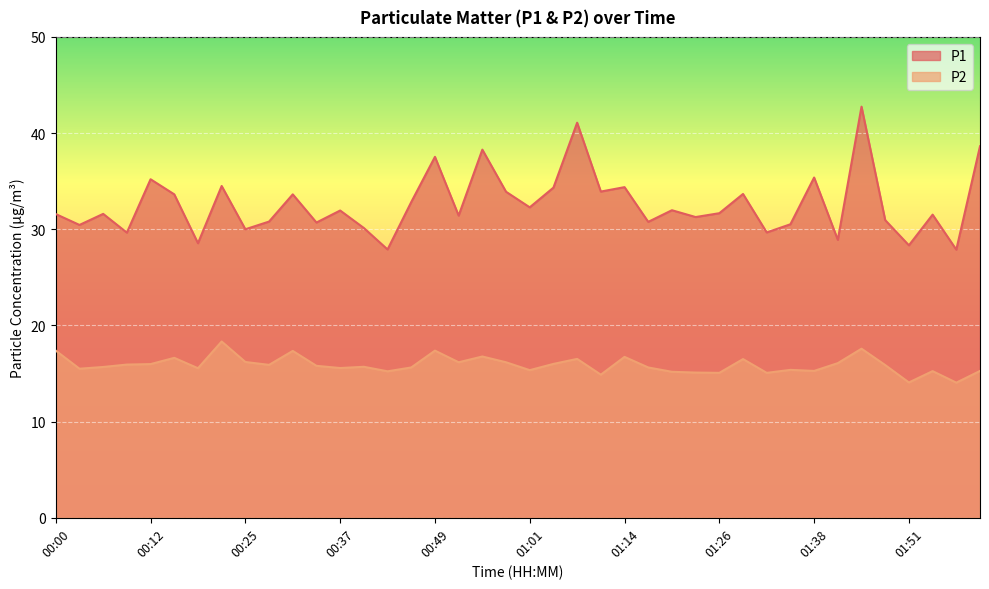

What is the total value across all series at 00:15?

50.3